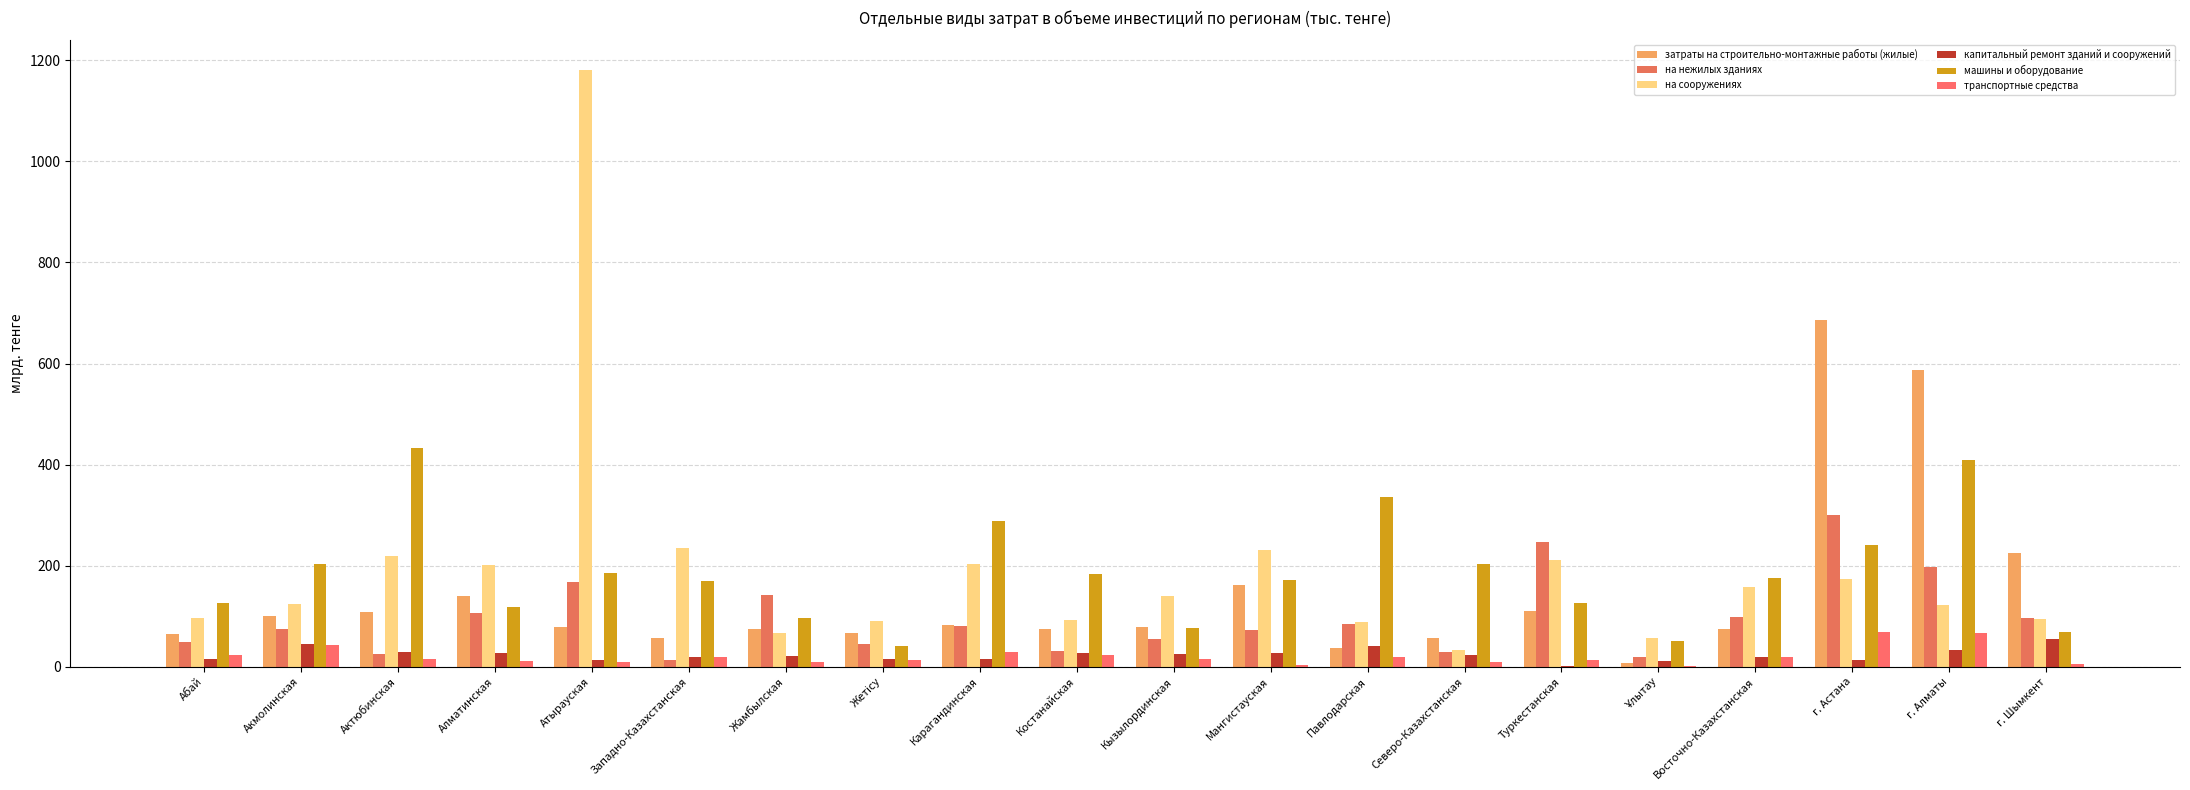

Is the value of на нежилых зданиях at Абай greater than the value of капитальный ремонт зданий и сооружений at Кызылординская?

Yes